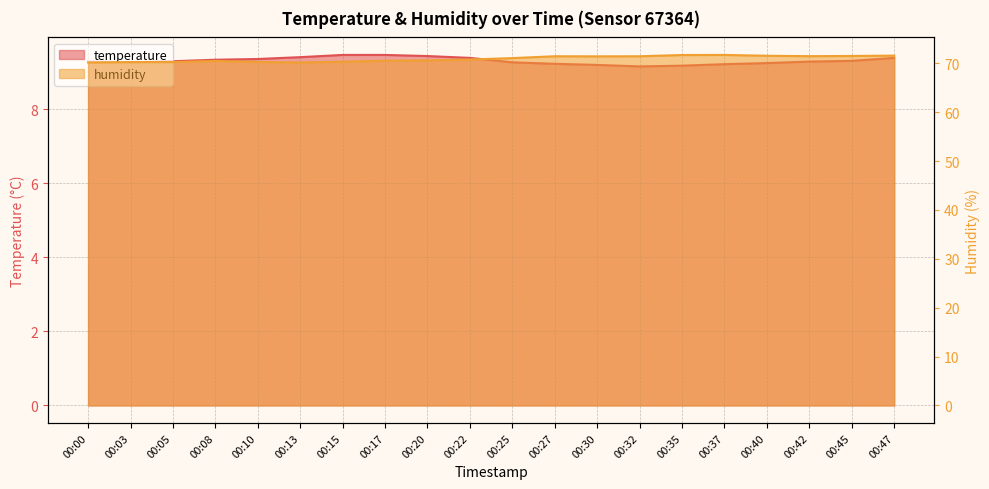

Does the chart have visible grid lines?

Yes